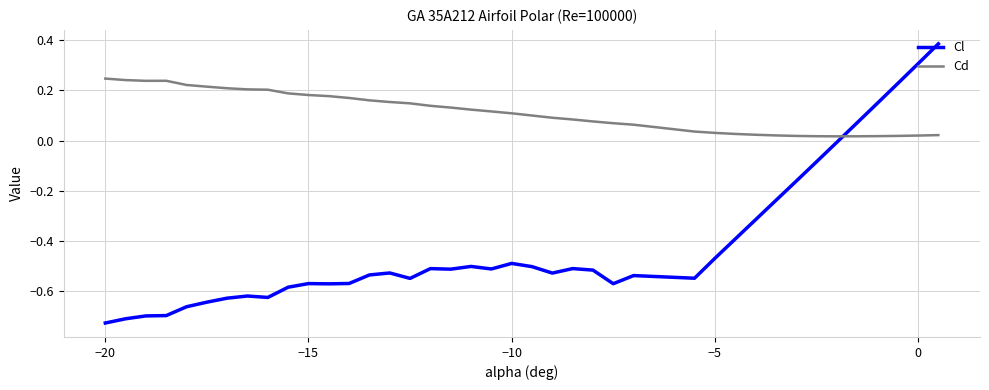

Which series has the largest total across all categories?

Cd